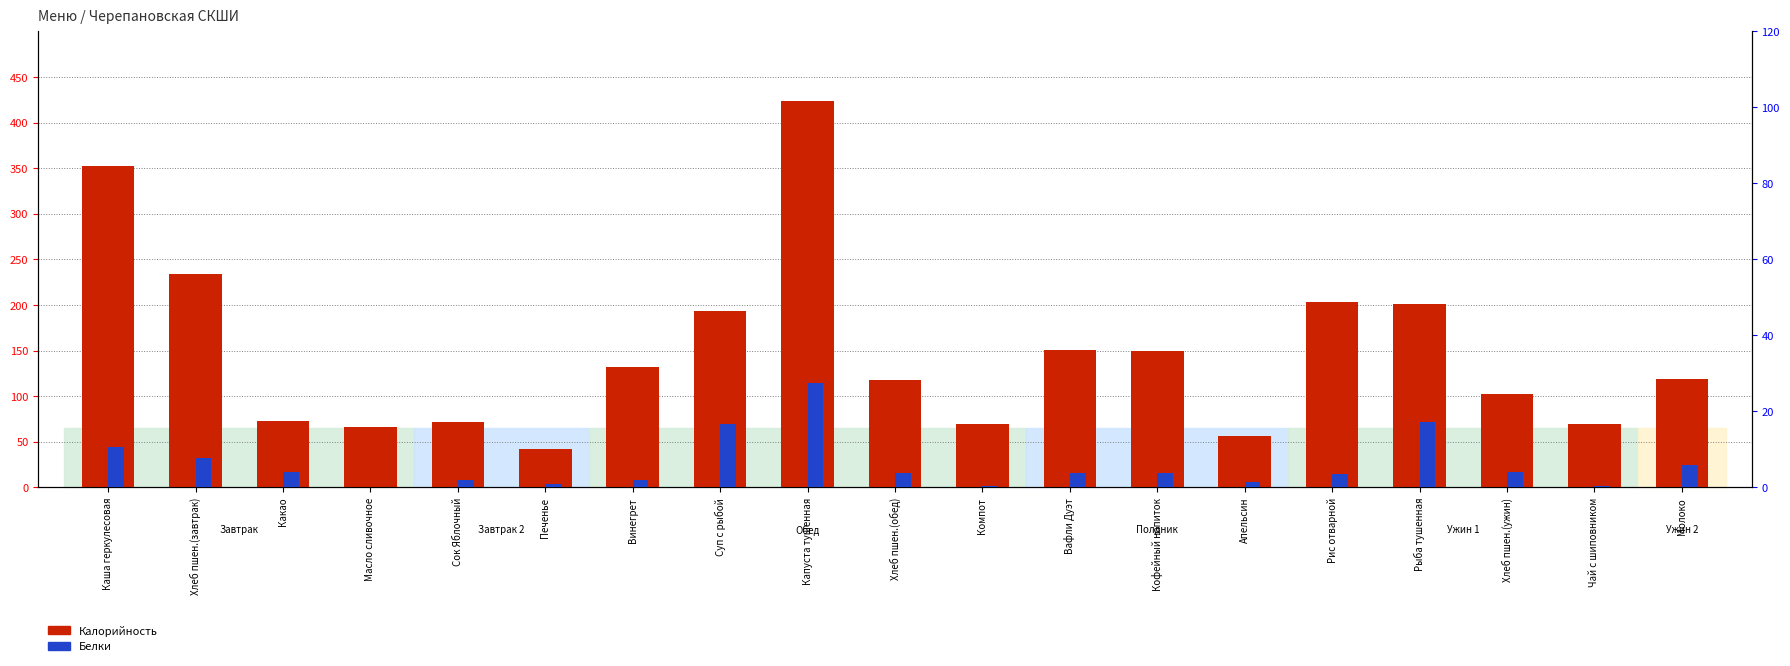

At how many categories does at least one series exceed 87?

12